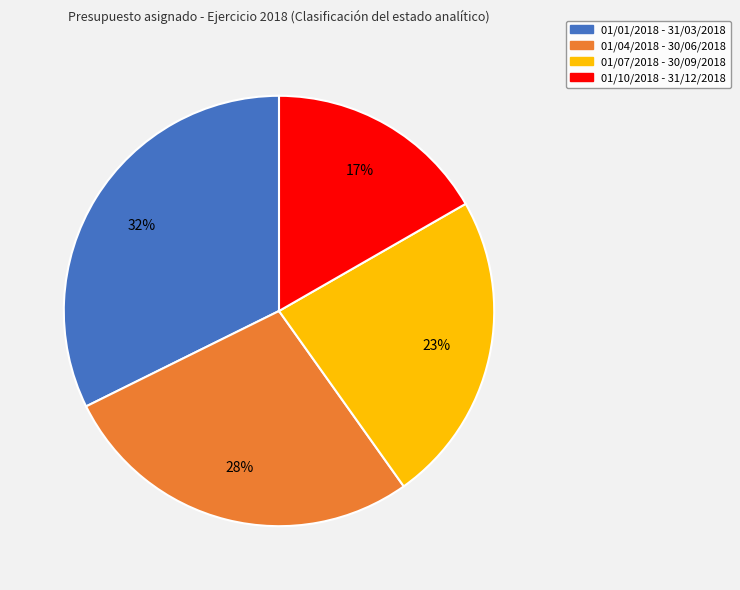

Between 01/10/2018 - 31/12/2018 and 01/04/2018 - 30/06/2018, which is larger?

01/04/2018 - 30/06/2018